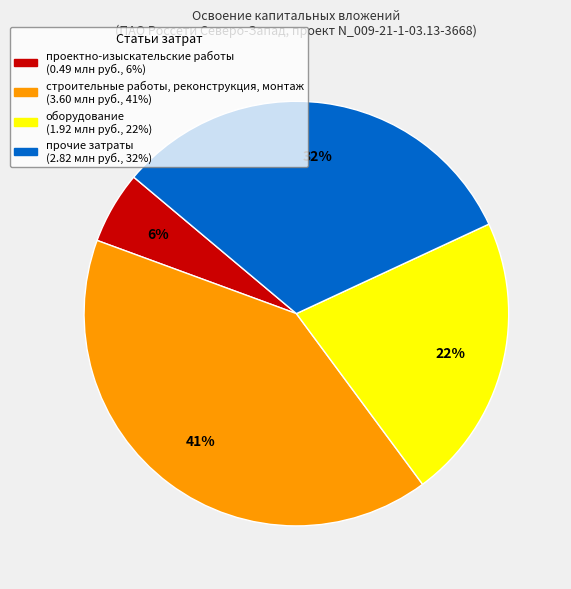

Which slice is the smallest?

проектно-изыскательские работы